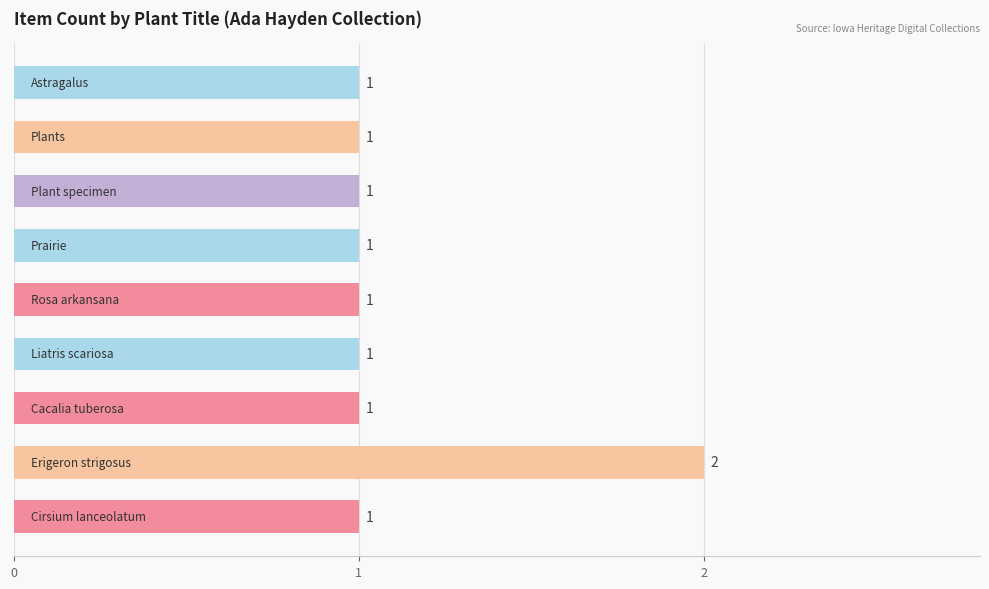

Reading top to bottom, list all the values displayed in this chart.

1	1	1	1	1	1	1	2	1